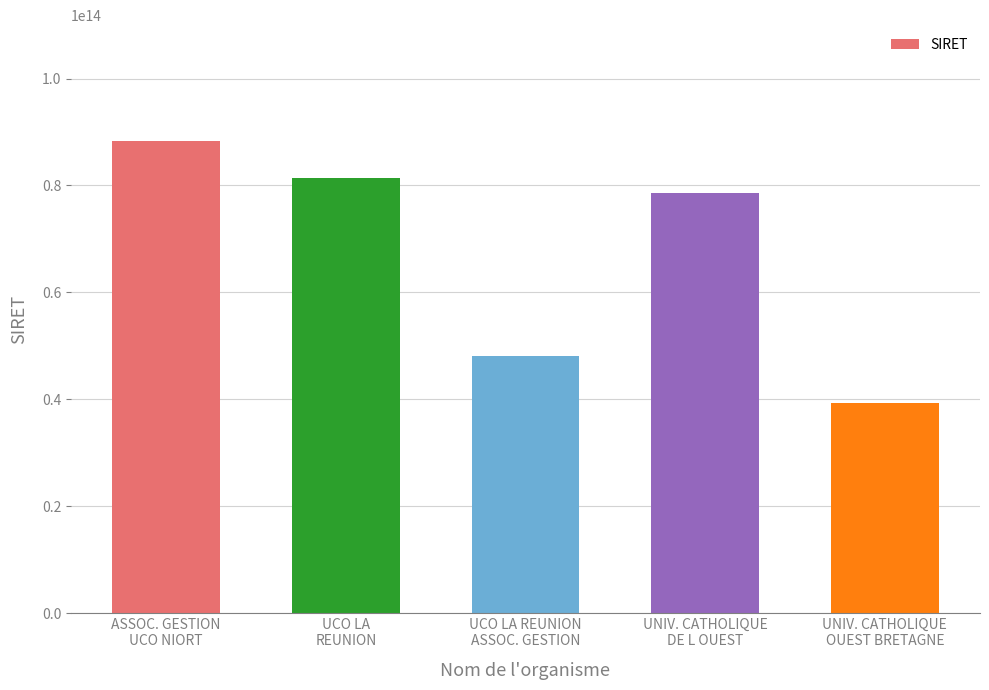

What is the change in value from UCO LA REUNION
ASSOC. GESTION to UNIV. CATHOLIQUE
DE L OUEST?

+30441529999986